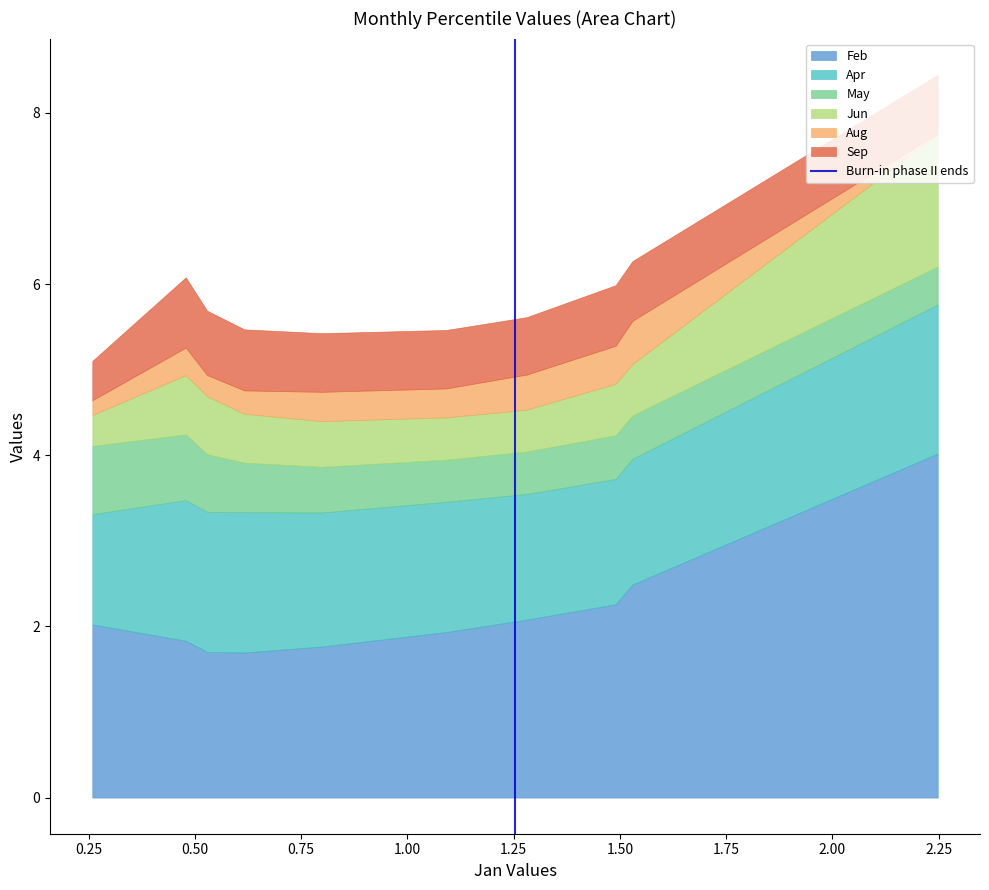

What is the maximum value for Feb?

4.0